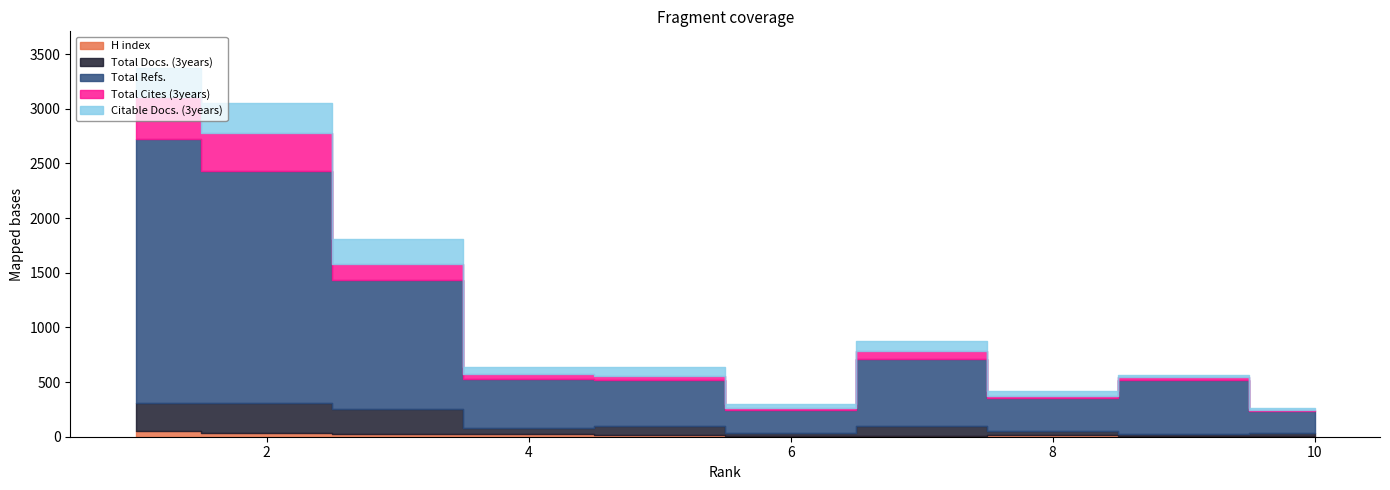

The Total Cites (3years) series shows 383 at 1. True or false?

True